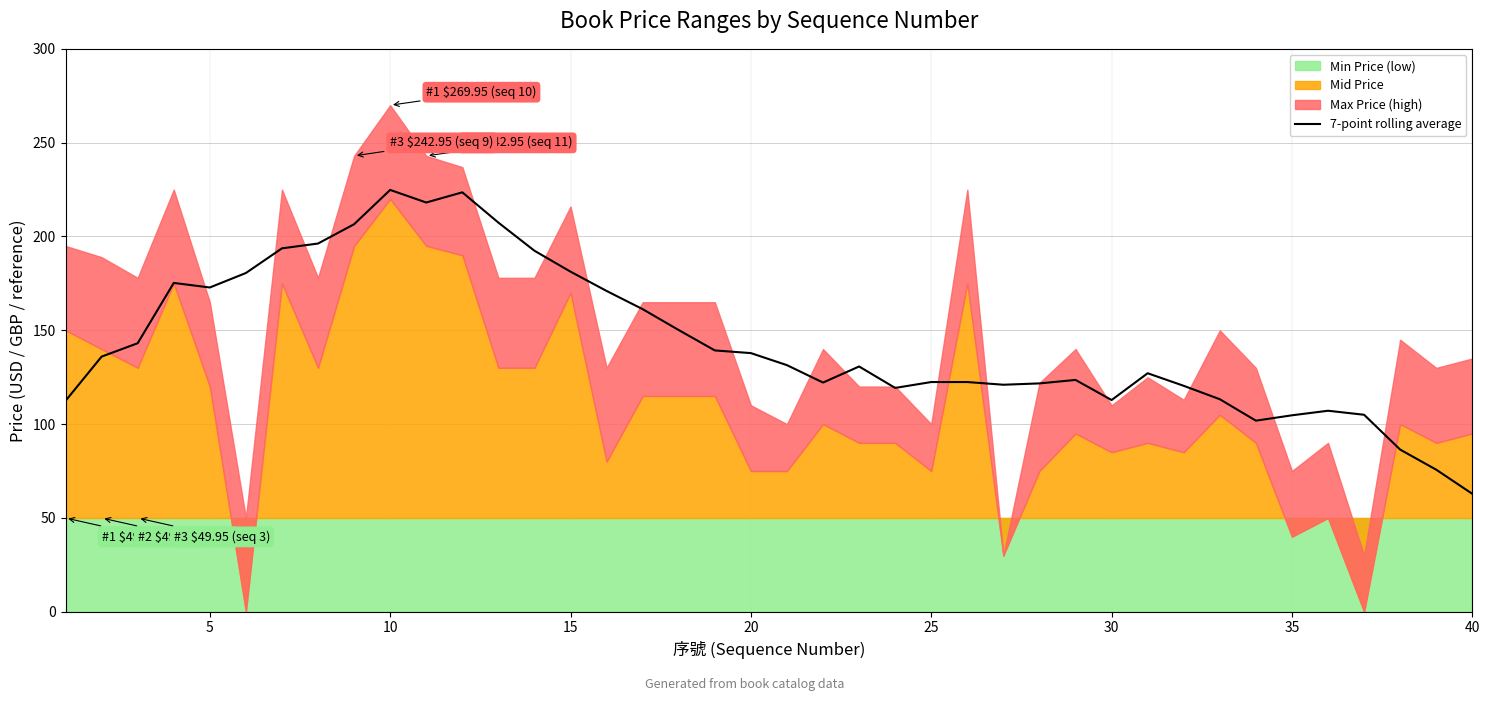

What is the lowest value of the 7-point rolling average series?

62.8